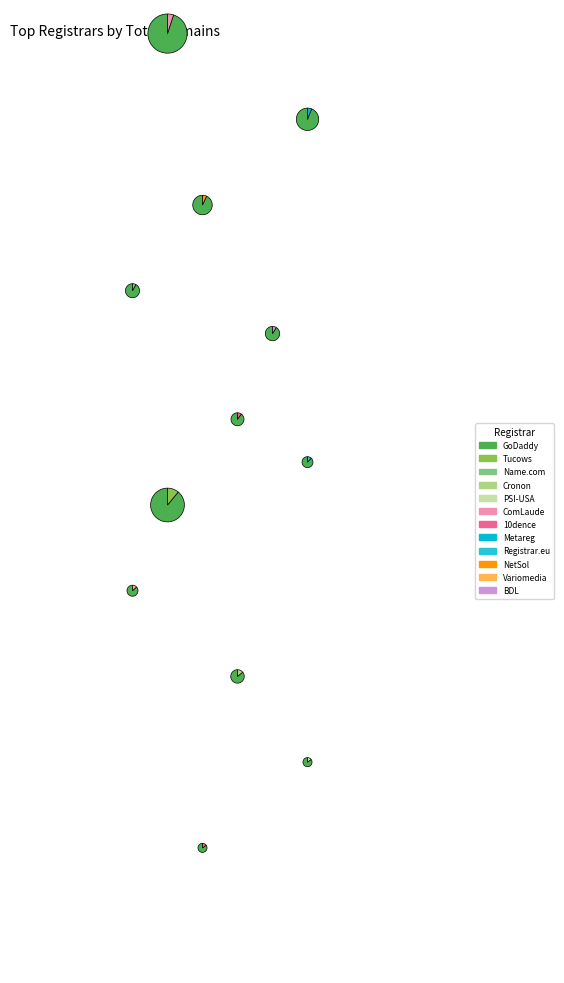

Rank the categories by value from highest to lowest.

GoDaddy.com, LLC, 10dencehispahard, S.L., Tucows Domains Inc., Name.com, Inc., PSI-USA, Inc. dba Domain Robot, Cronon AG, Network Solutions, LLC, Nom-iq Ltd. dba COM LAUDE, Hosting Concepts B.V. d/b/a Registrar.eu, Metaregistrar BV, Variomedia AG, BDL Systemes SAS dba SYSTONIC